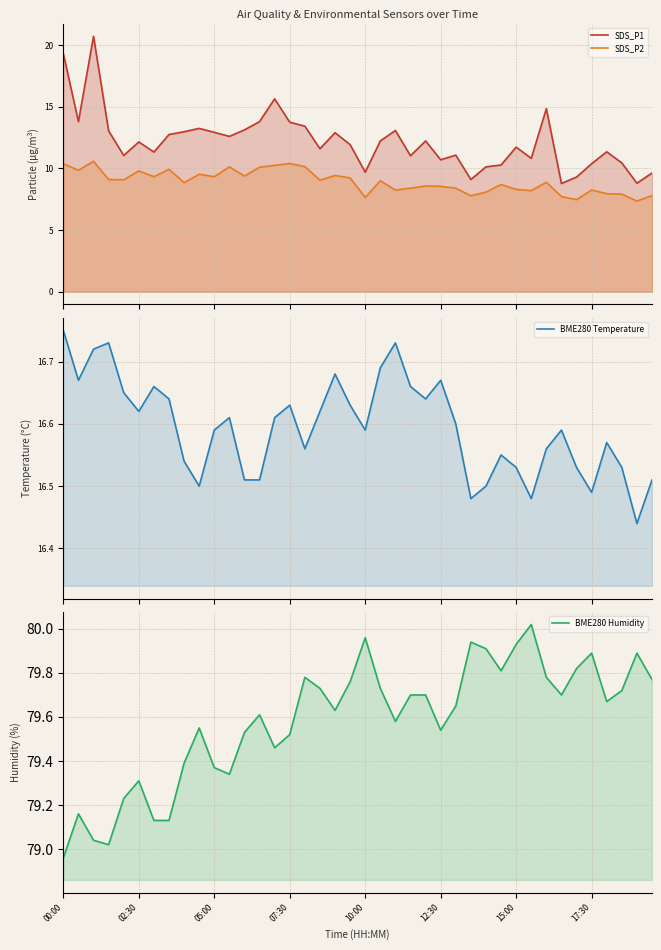

Where do BME280 Temperature and SDS_P1 first cross each other?

00:00 and 02:30